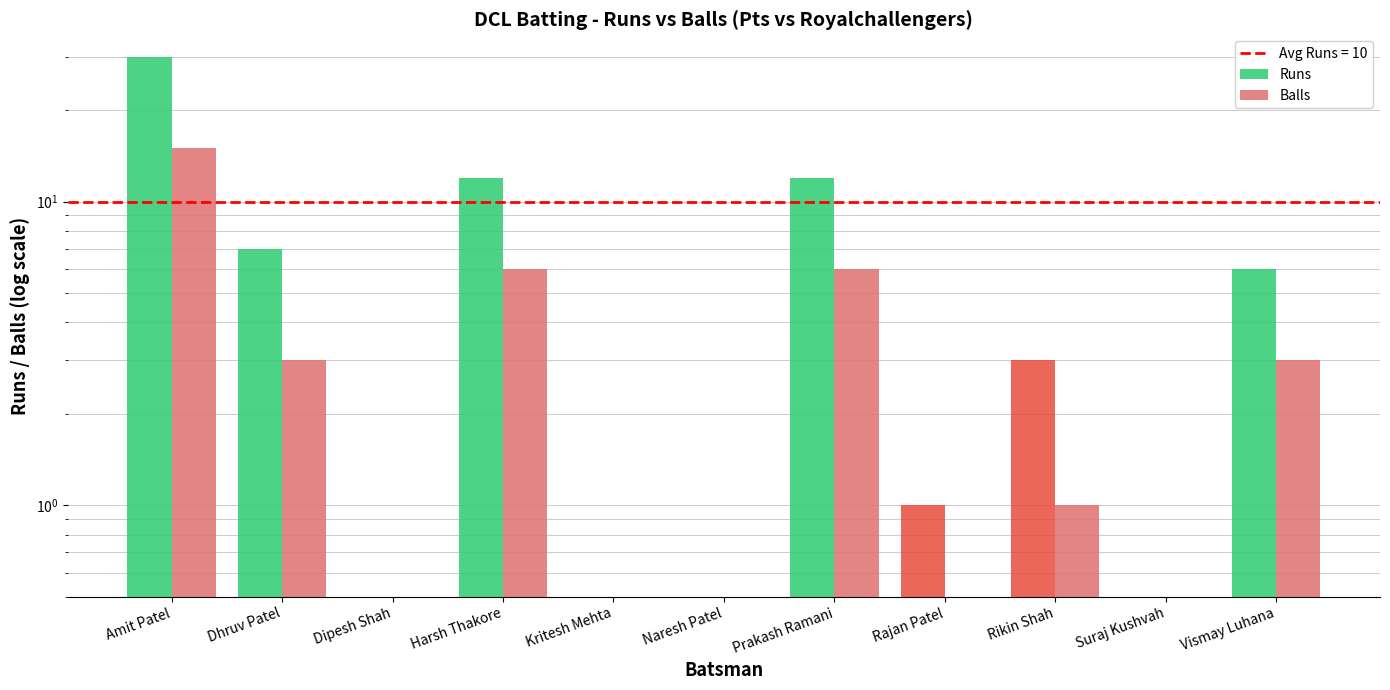

At which label does Runs first exceed 3?

Amit Patel